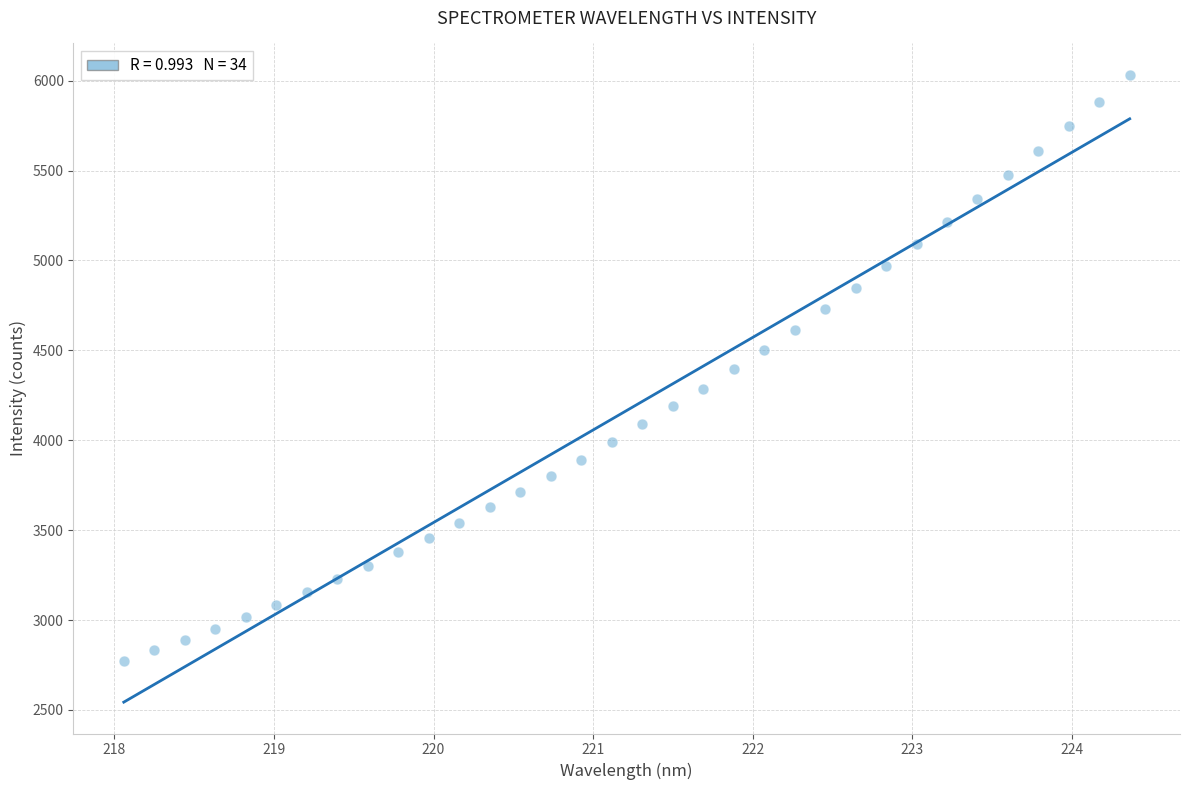

What is the range of X values (max minus min)?

6.3